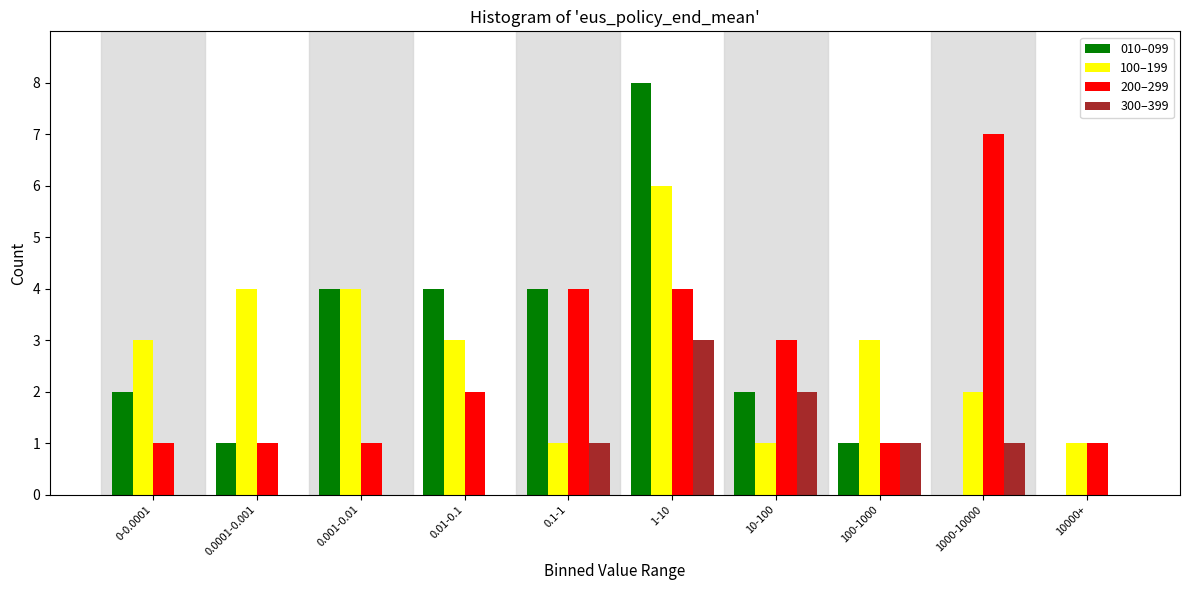

Is the value of 100–199 at 0.01-0.1 greater than the value of 200–299 at 0-0.0001?

Yes